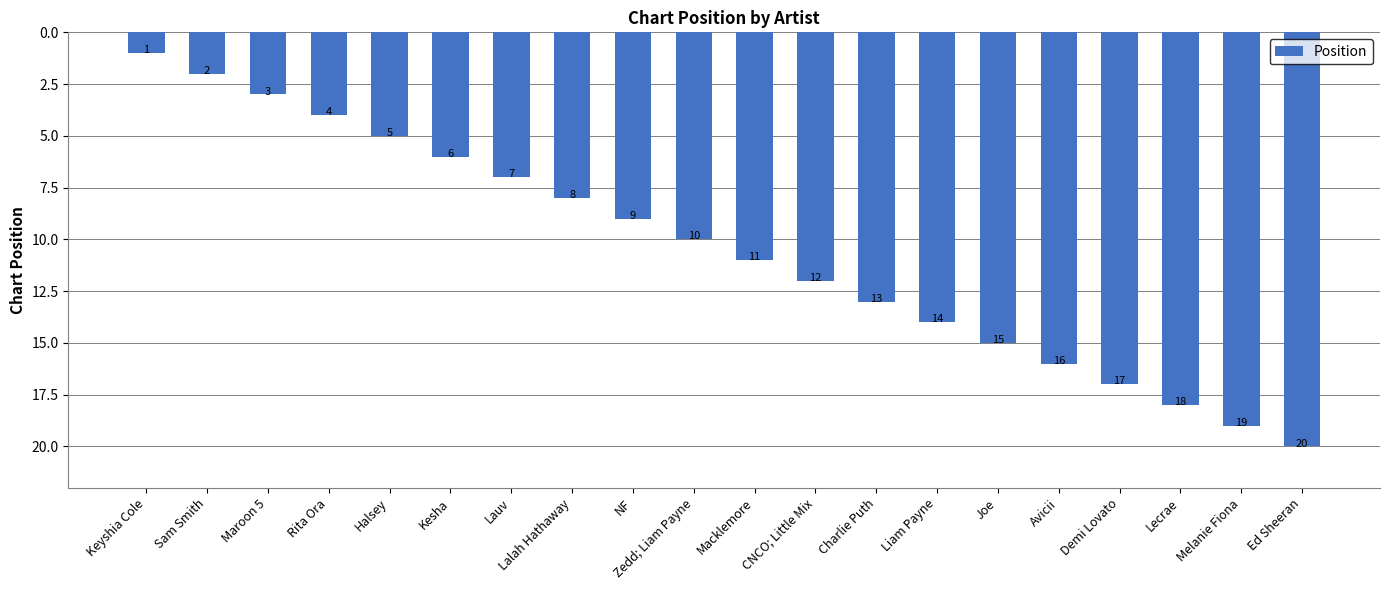

What is the ratio of the value at Joe to the value at Sam Smith?

7.5